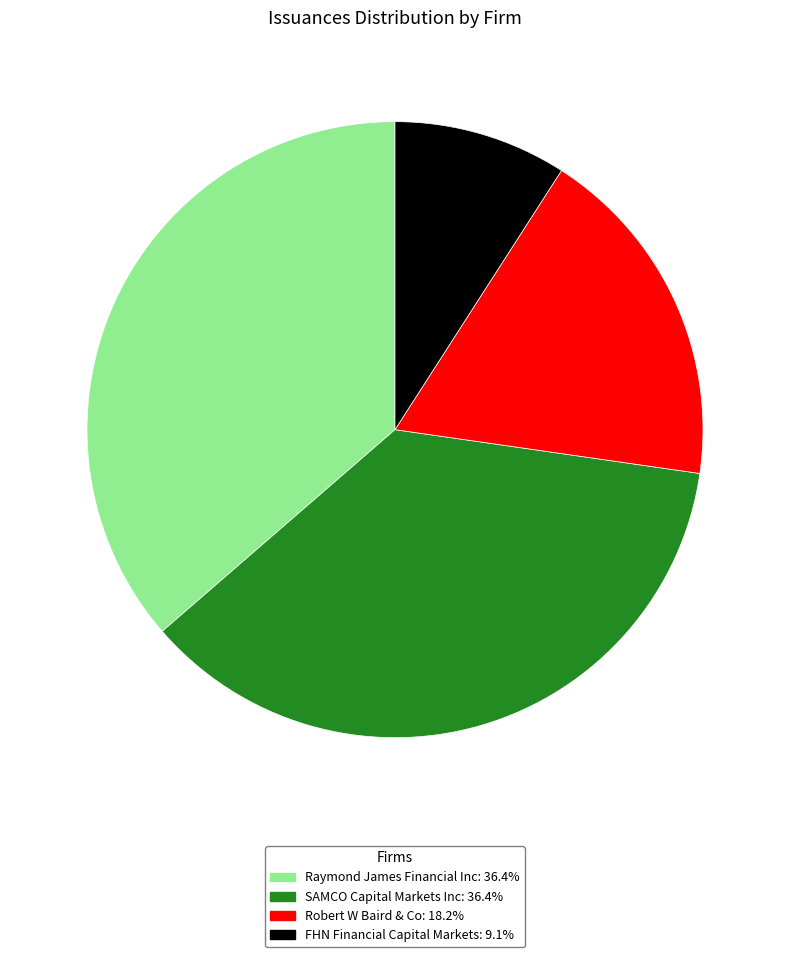

Is there any slice that represents more than half of the pie?

No